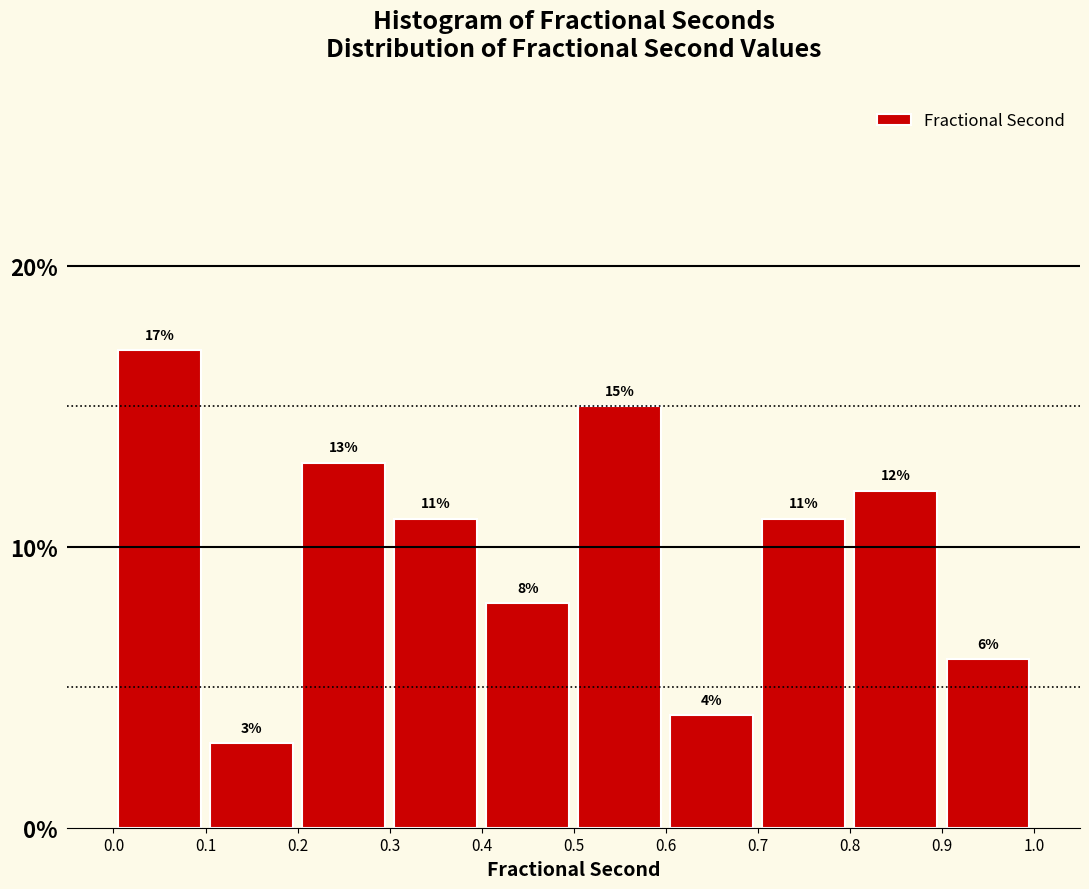

Which range on the x-axis has the tallest bar?

0.0 to 0.1